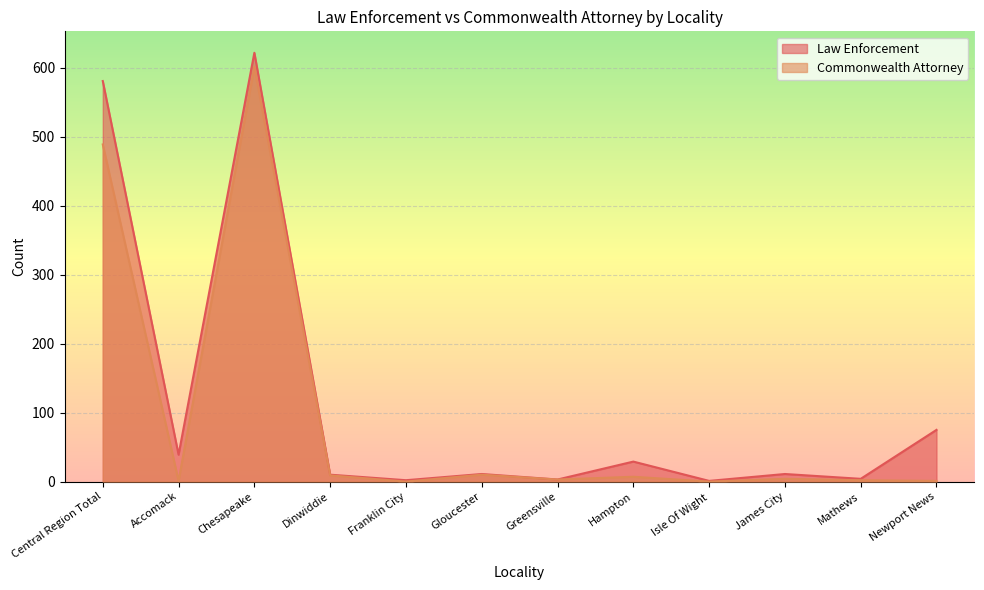

At which label is Law Enforcement closest to 311?

Newport News